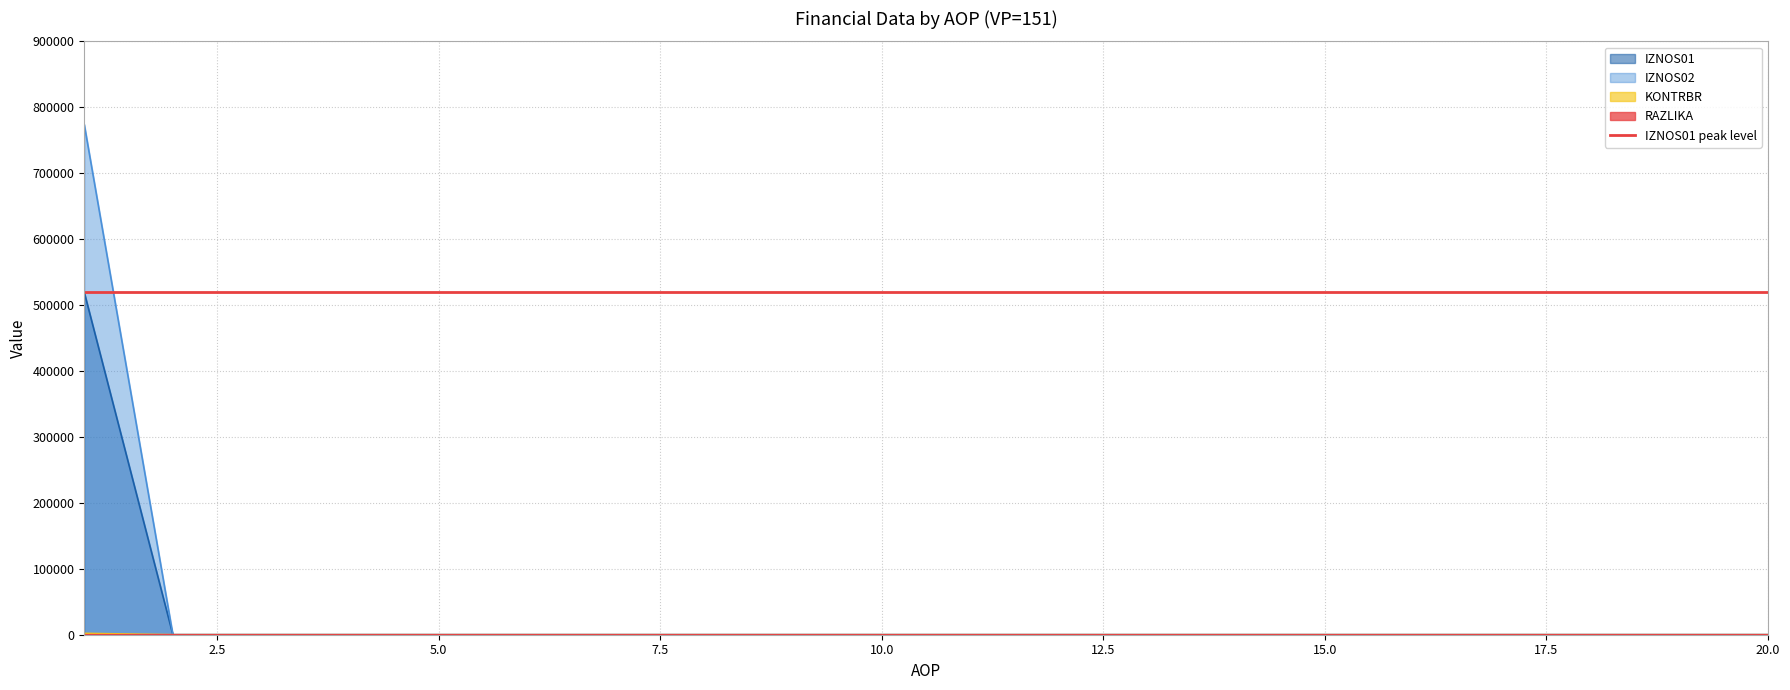

What is the average value of the KONTRBR series?

103.4